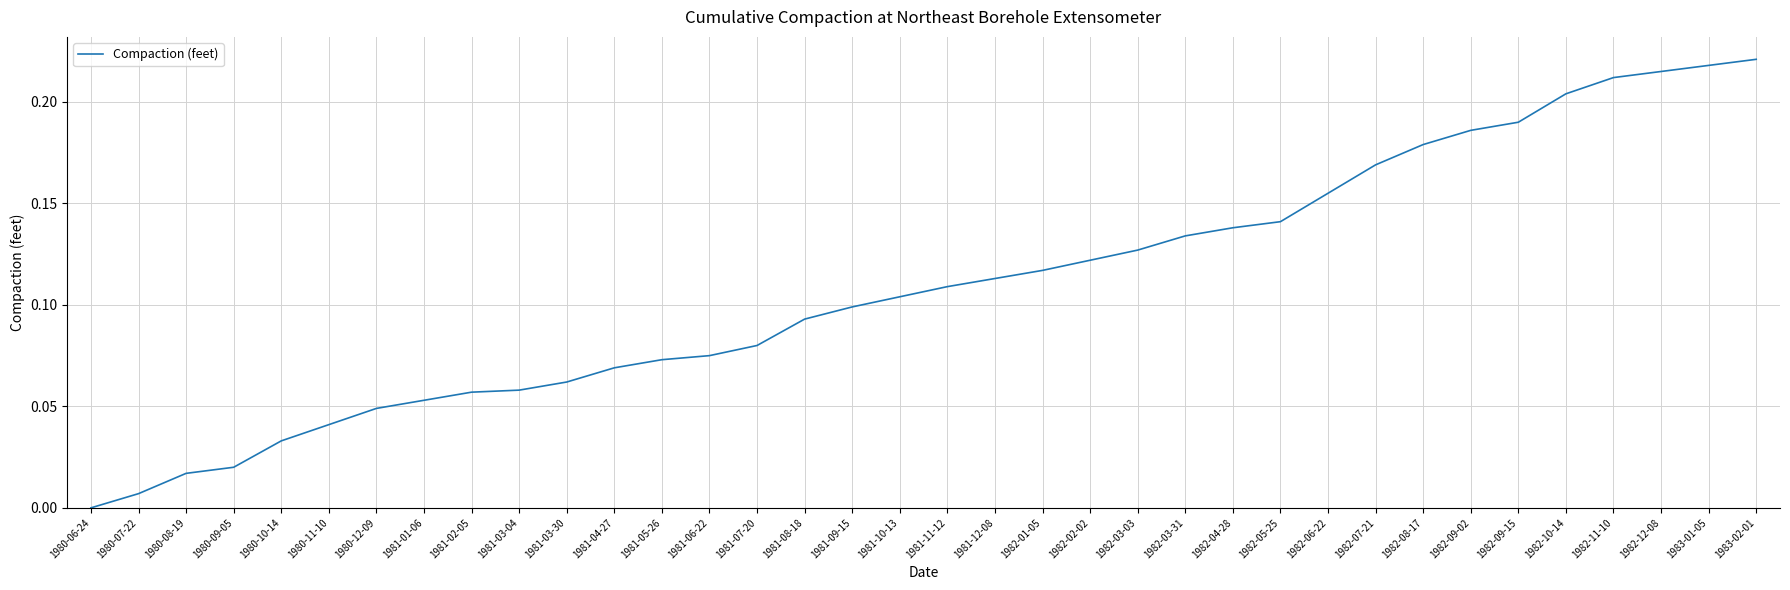

Which has a higher value, 1981-11-12 or 1981-06-22?

1981-11-12